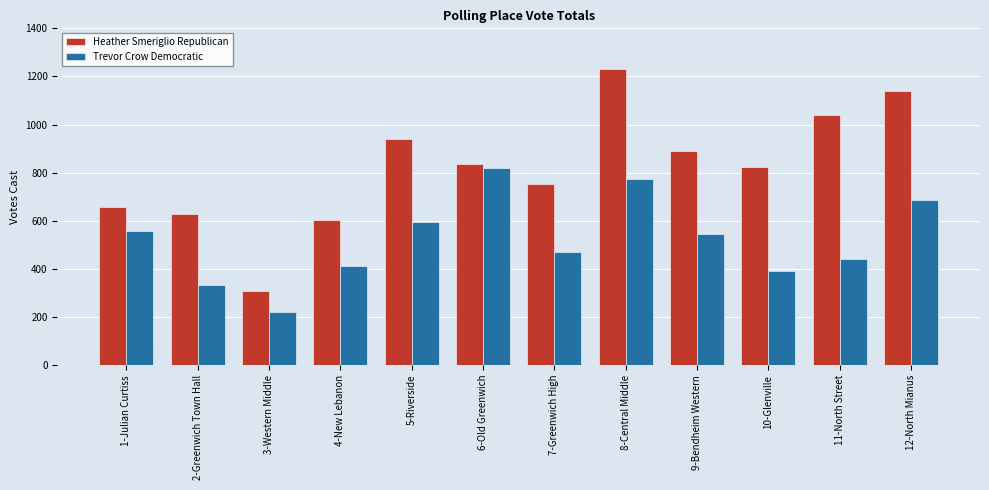

What is the sum of all Heather Smeriglio Republican values?

9857